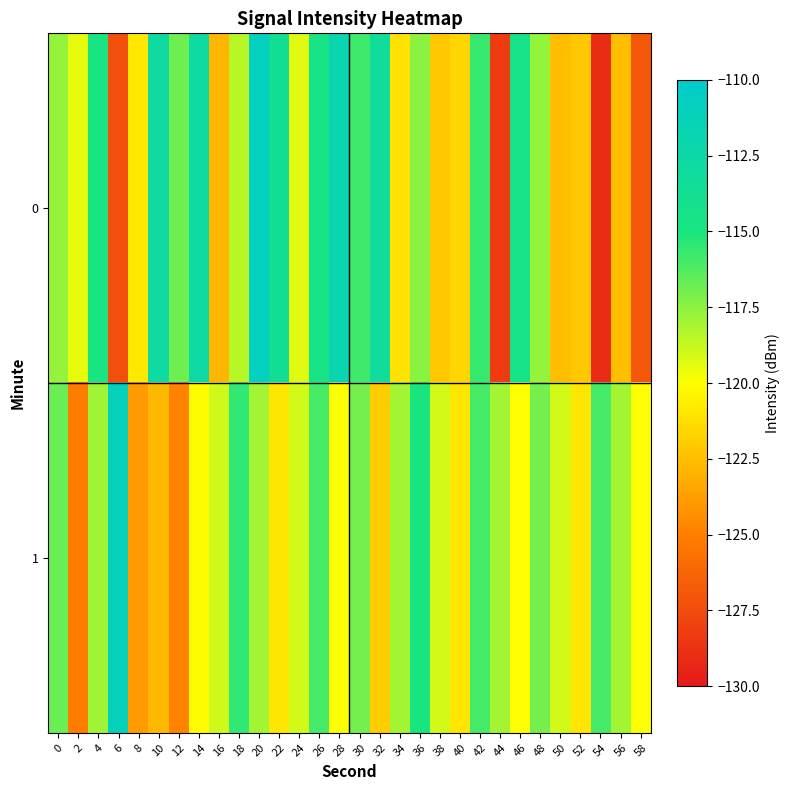

How many data points does each series have?

30